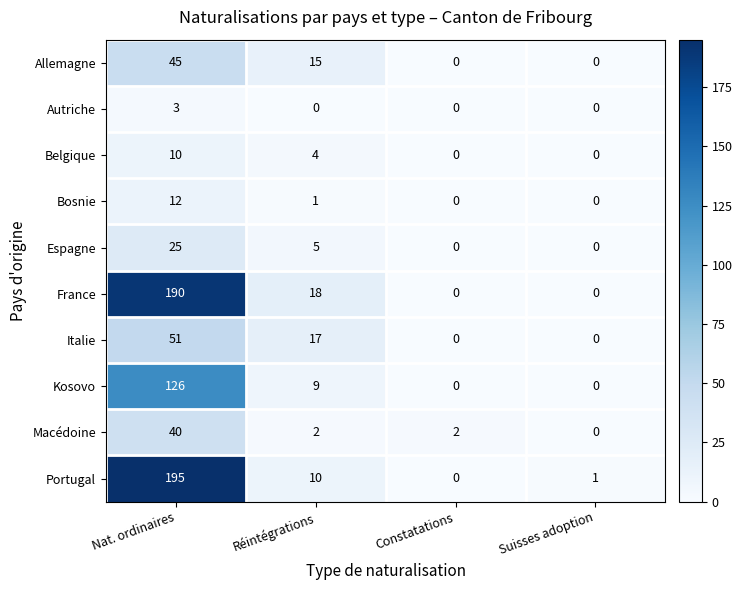

What is the greatest value displayed?

195